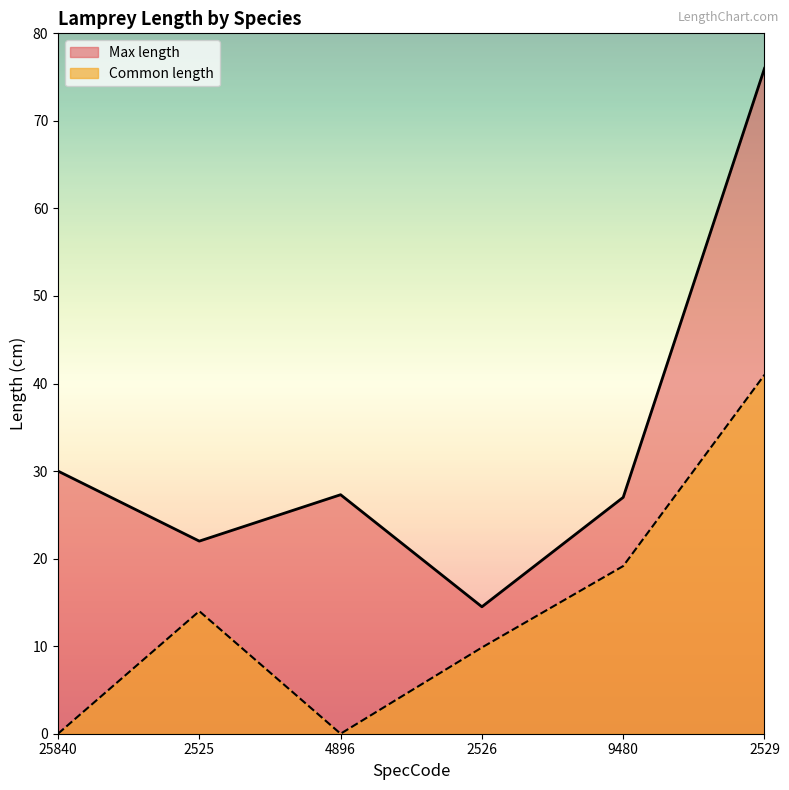

Between 2526 and 9480, which series saw the biggest shift?

Max length